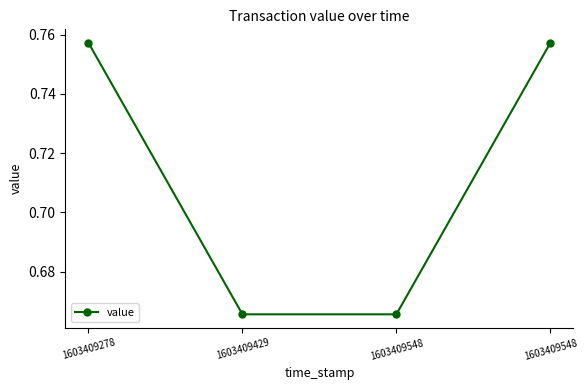

Is this an area chart (filled region under the line)?

No